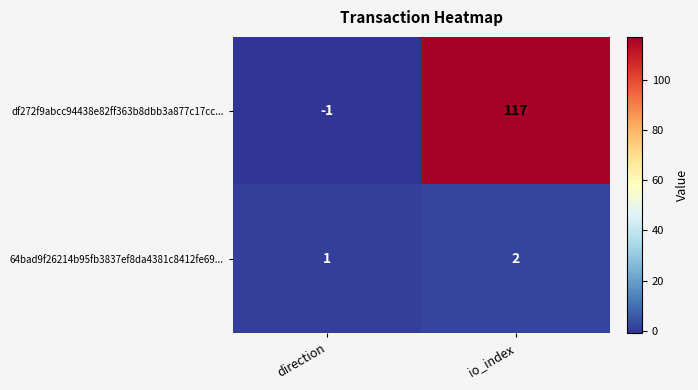

What is the difference between the highest and lowest values at io_index?

115